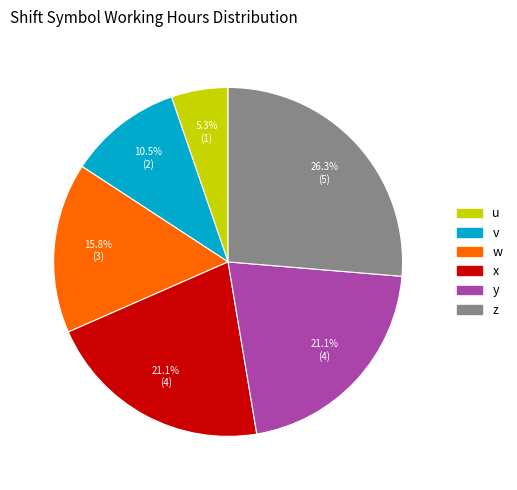

What is the ratio of the value at y to the value at x?

1.0